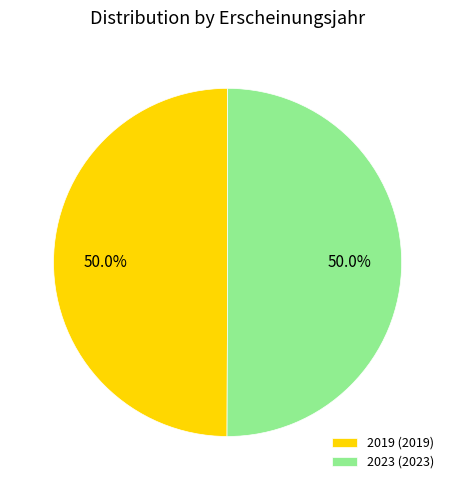

Approximately how many times larger is the value at 2023 (2023) compared to 2019 (2019)?

1.0